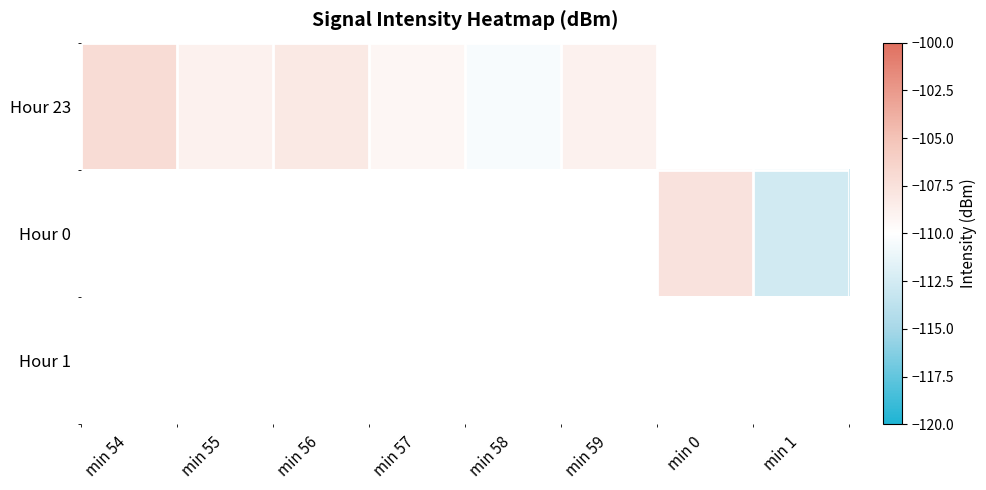

Which series has the widest spread of values?

Hour 23